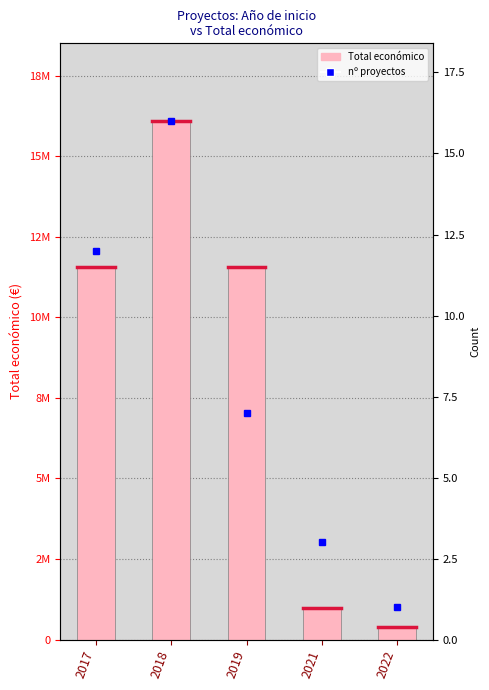

What is the difference between the highest and lowest values at 2018?

16086964